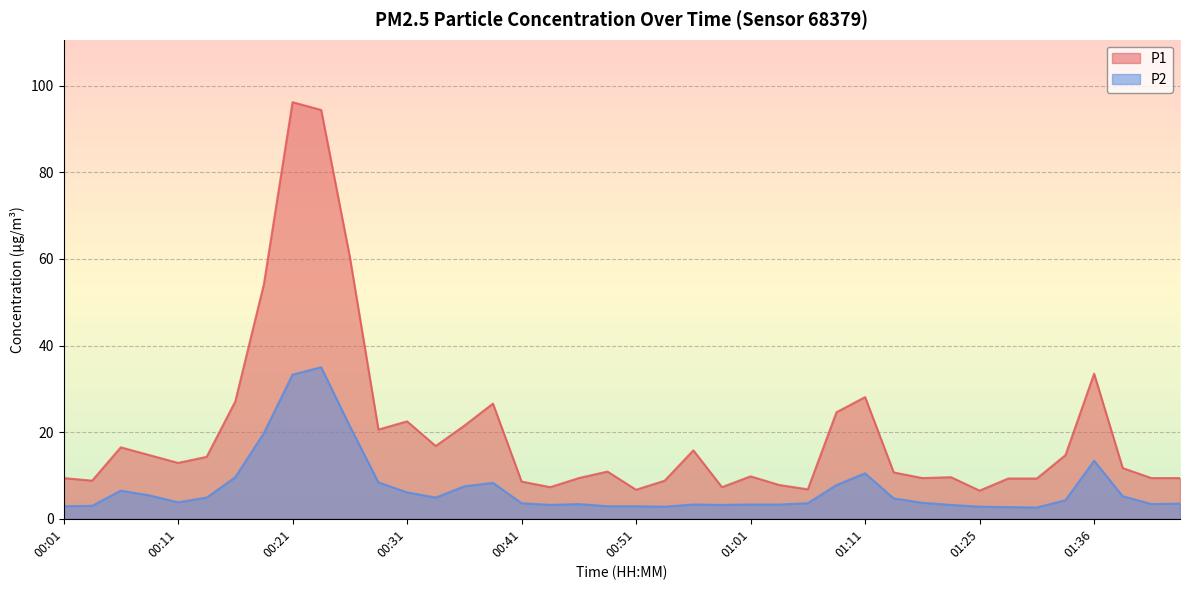

What is the label of the 8th point from the right?

01:25